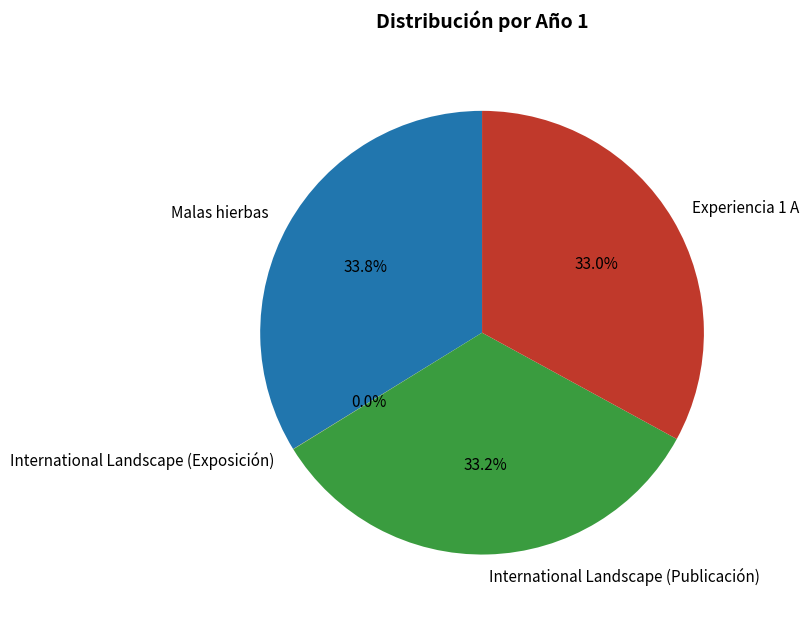

Does any single category account for the majority?

No